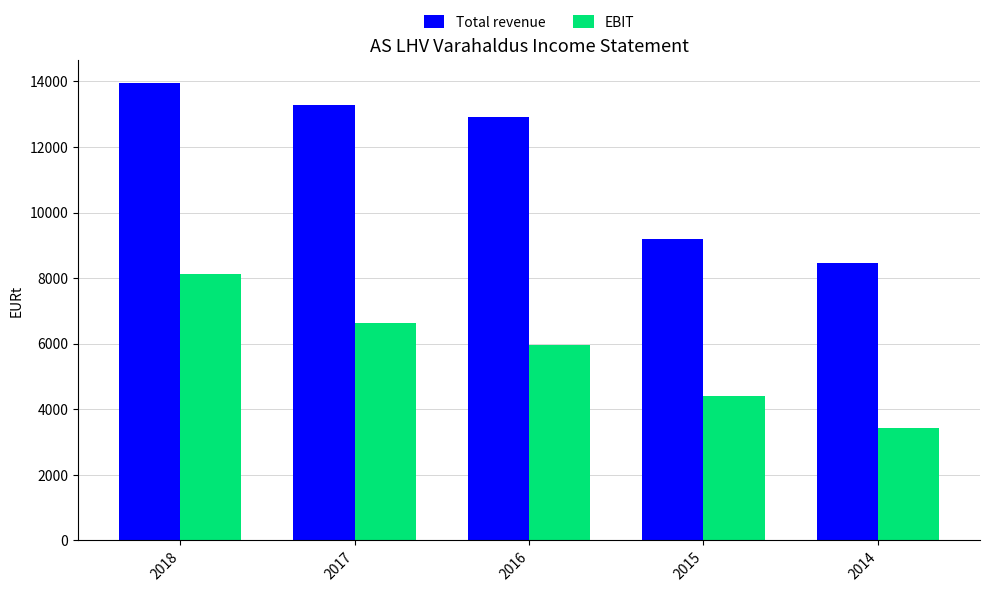

What are all the series names shown in the legend?

Total revenue, EBIT